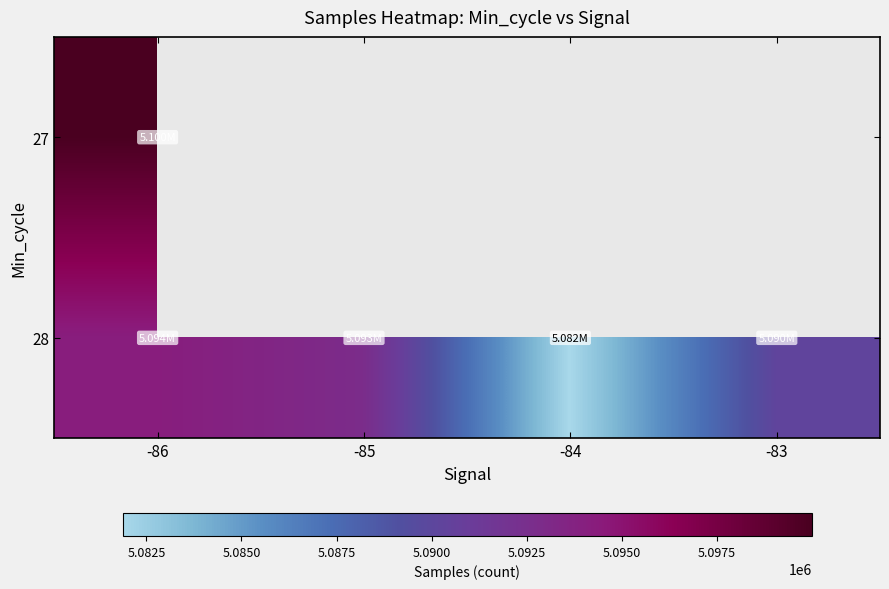

At which category is the sum across all series the highest?

-86